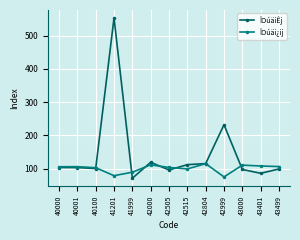

What is the sum of all ÎOúäiÊj values?

1887.1